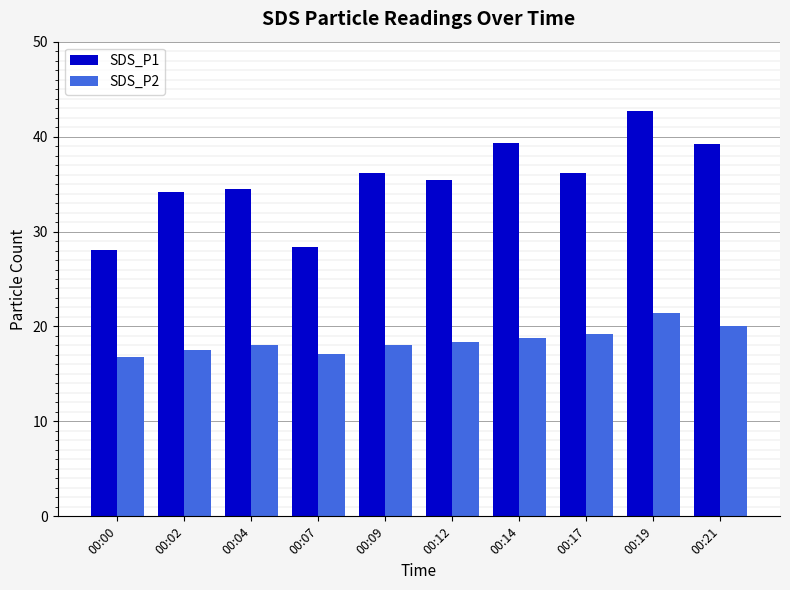

Does the chart contain stacked bars?

No